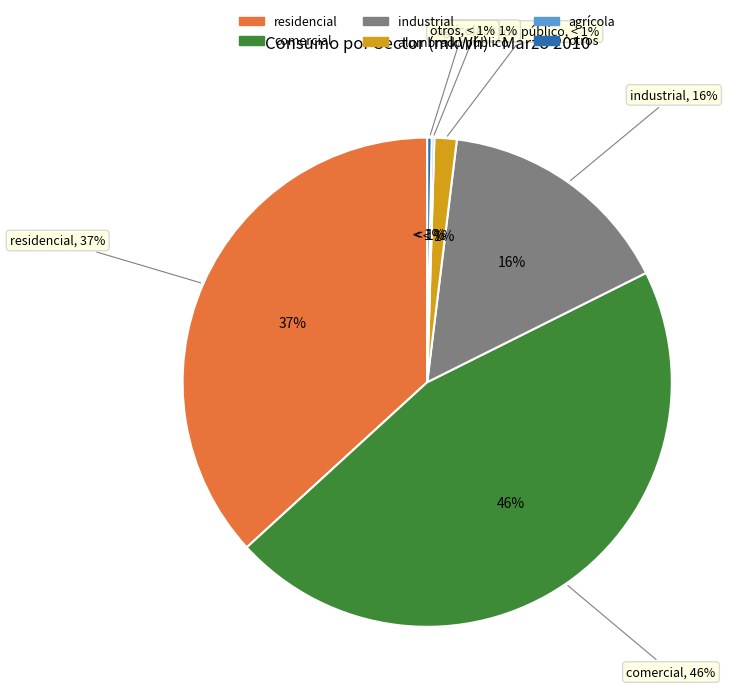

To the nearest percent, what is the difference between the agrícola and alumbrado público slice percentages?

1%